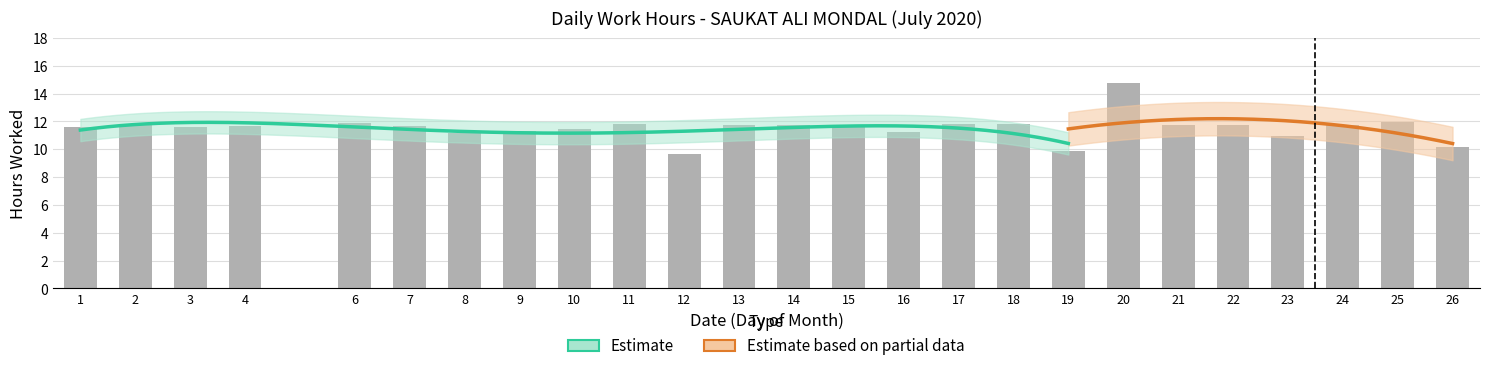

Is it true that the value at 10 is 11.5?

True